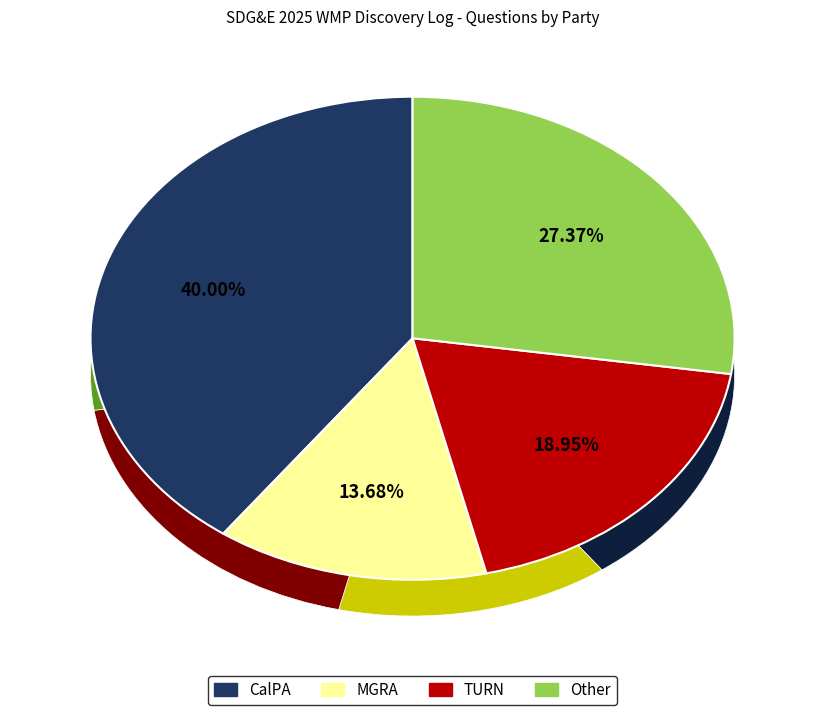

How many segments does this pie chart have?

4